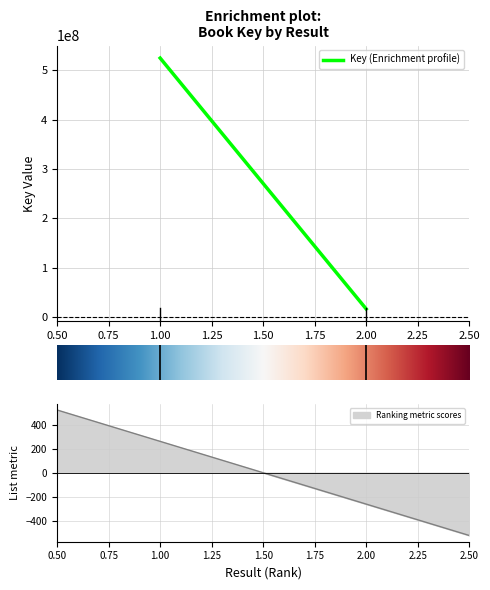

How many values are between 16621508 and 524910805?

2